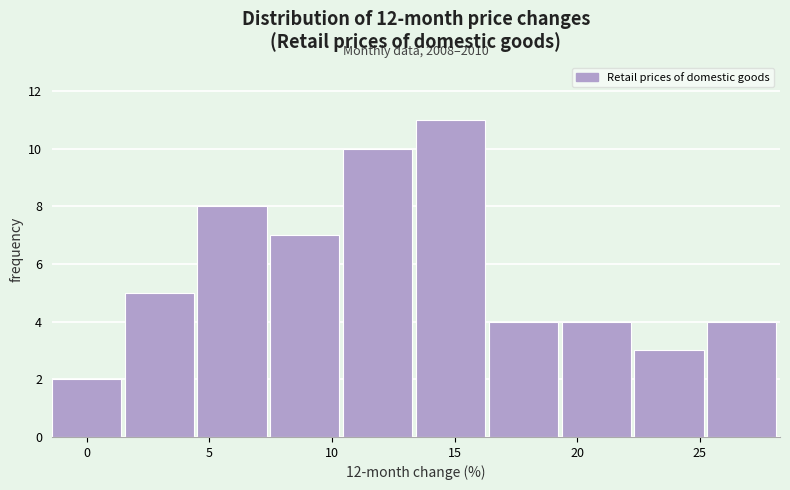

Which range on the x-axis has the tallest bar?

13.5 to 16.5